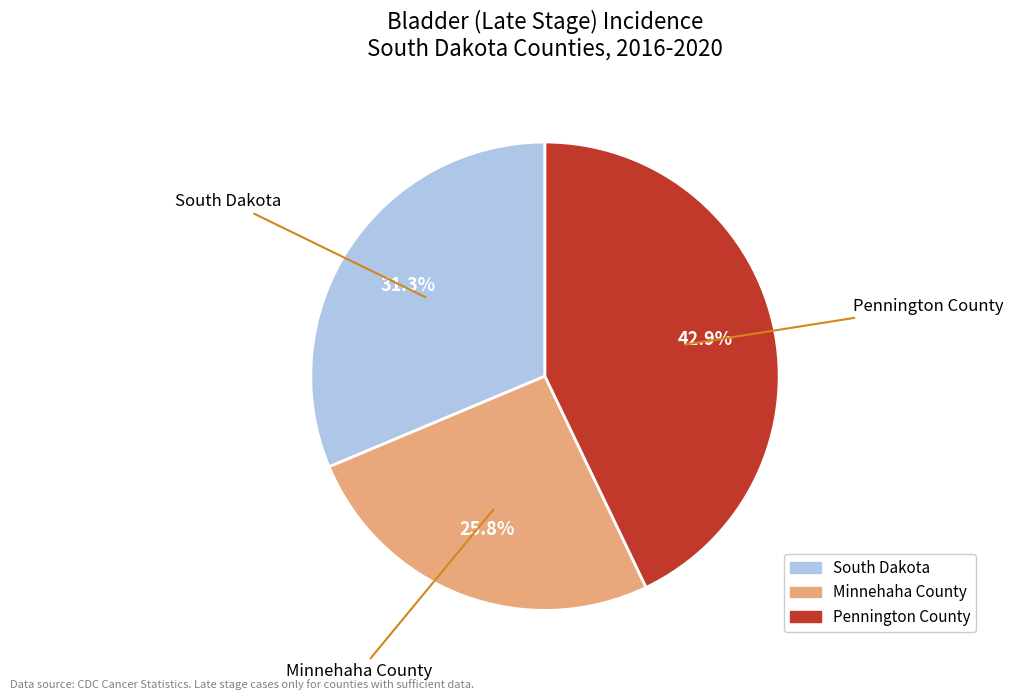

To the nearest percent, what percentage of the pie is Minnehaha County?

26%